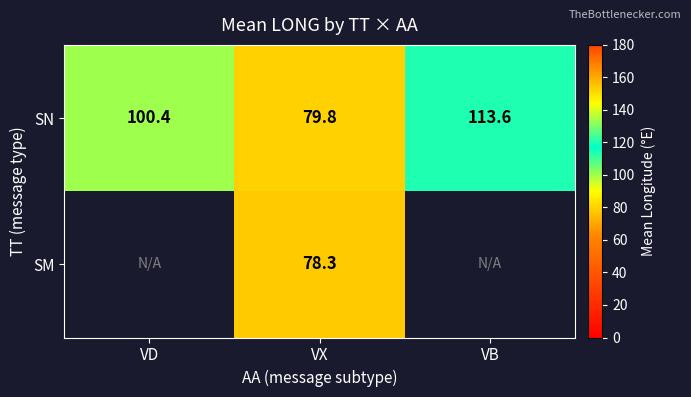

What is the minimum value for SN?

79.8